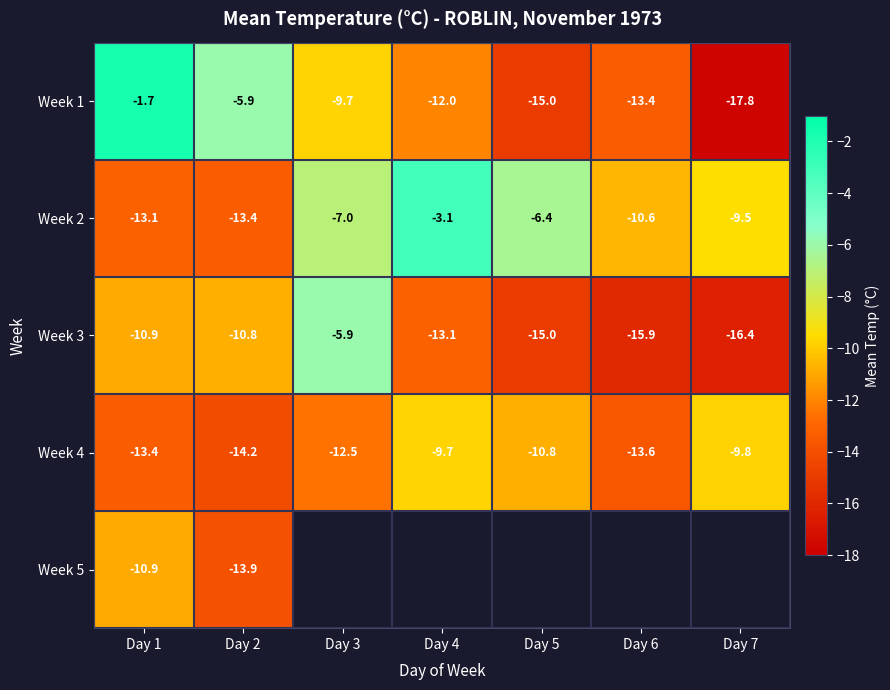

What is the difference between the highest and lowest values at Day 7?

8.3